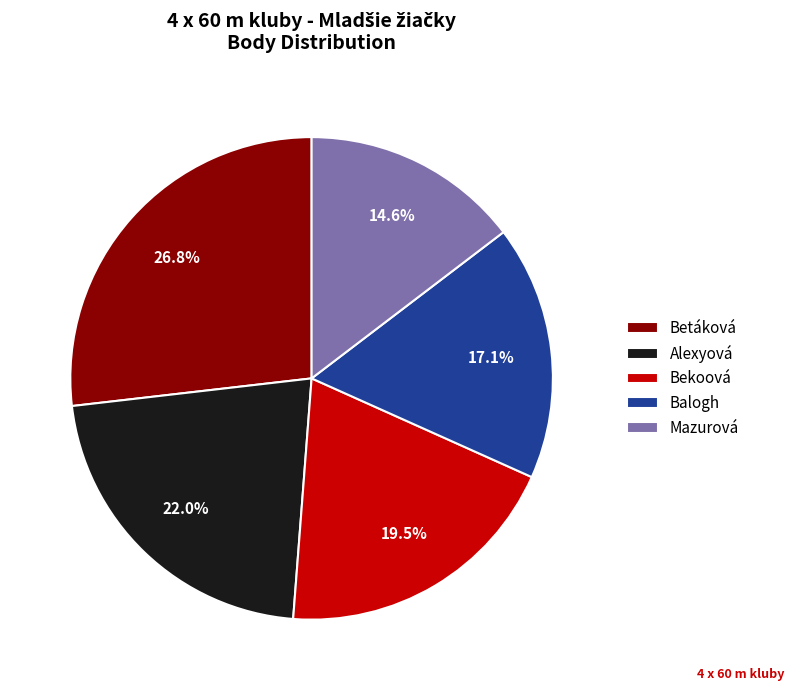

Which slice is the largest?

Betáková